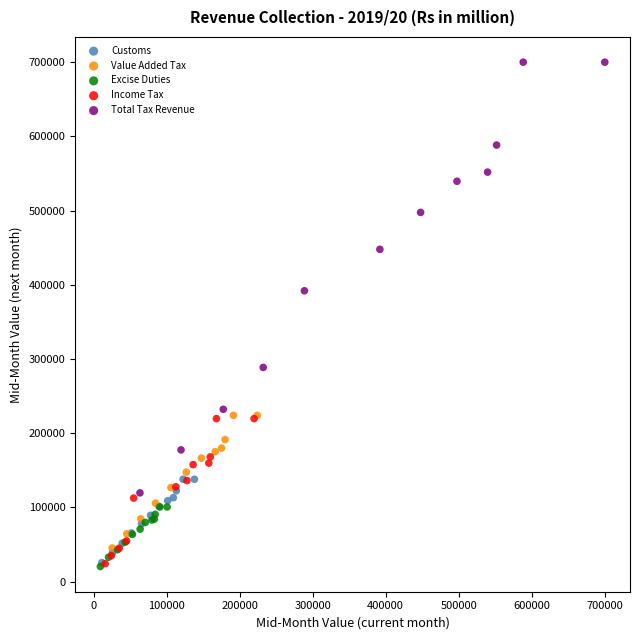

Which series has the widest spread of Y values?

Total Tax Revenue